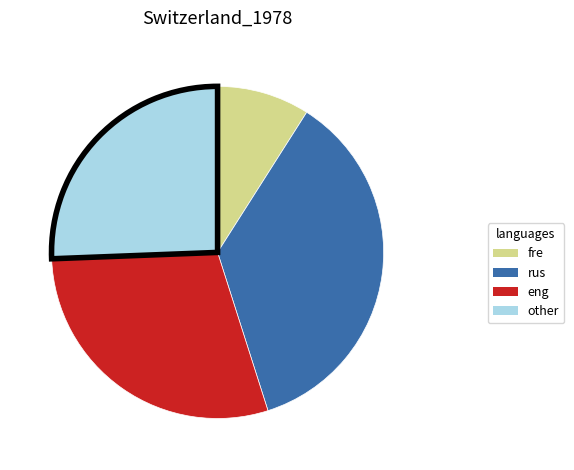

How many slices are in this pie chart?

4